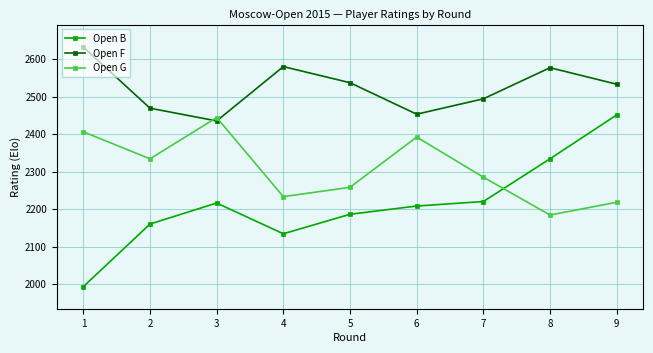

True or false: Open B and Open F intersect in this chart.

False